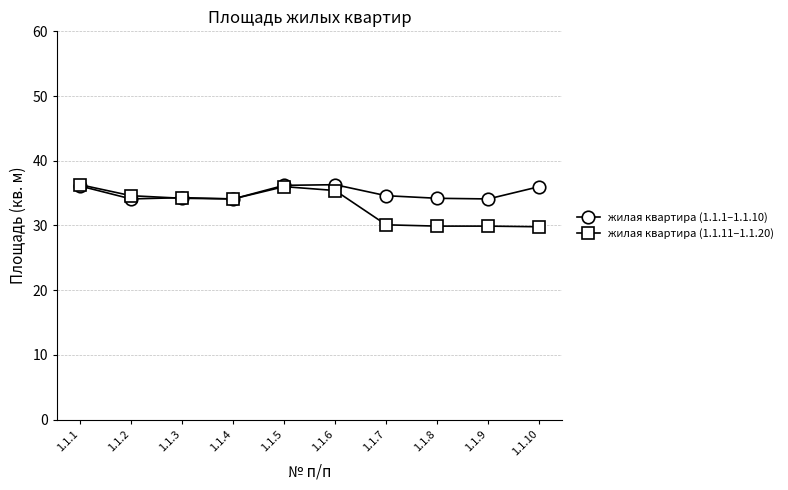

Does the chart have visible grid lines?

Yes